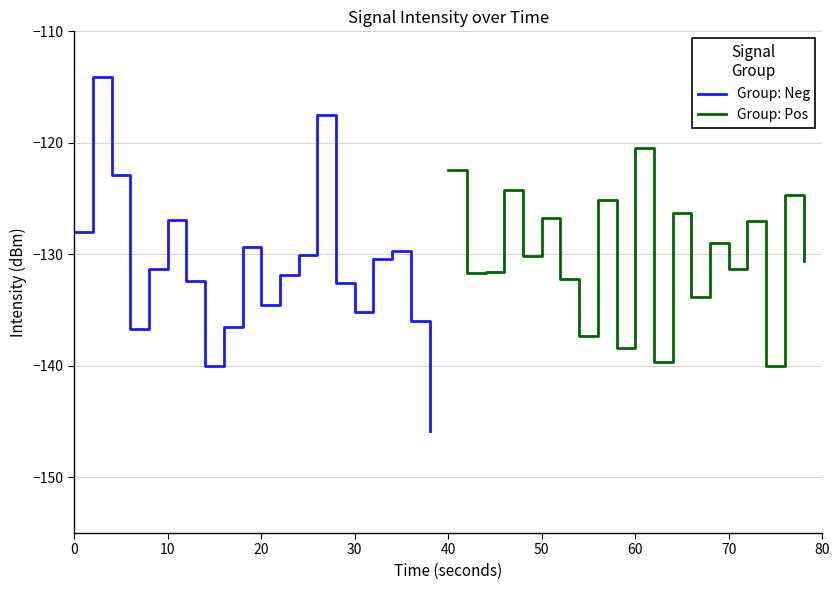

How many lines are shown in the chart?

2